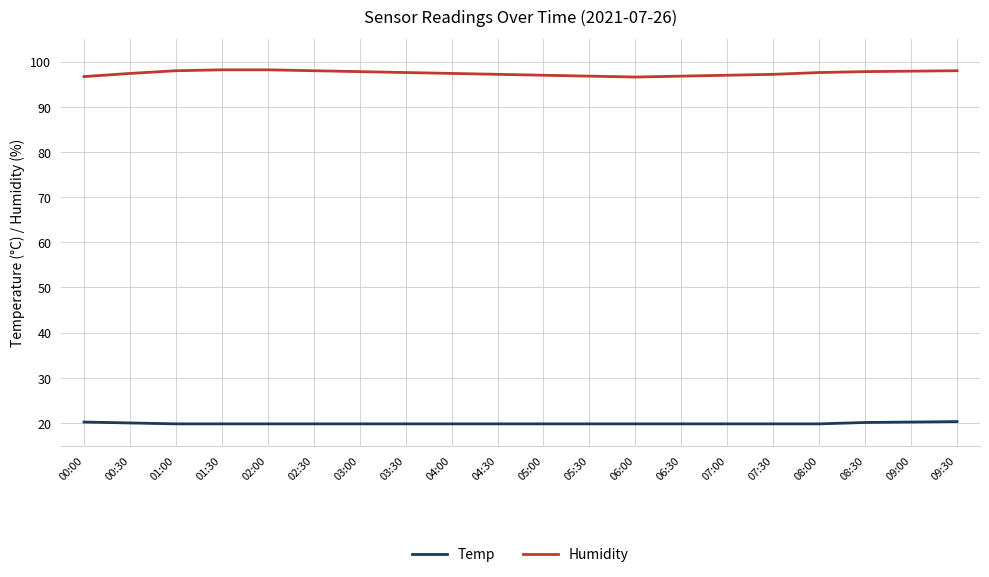

How many series are shown in this chart?

2